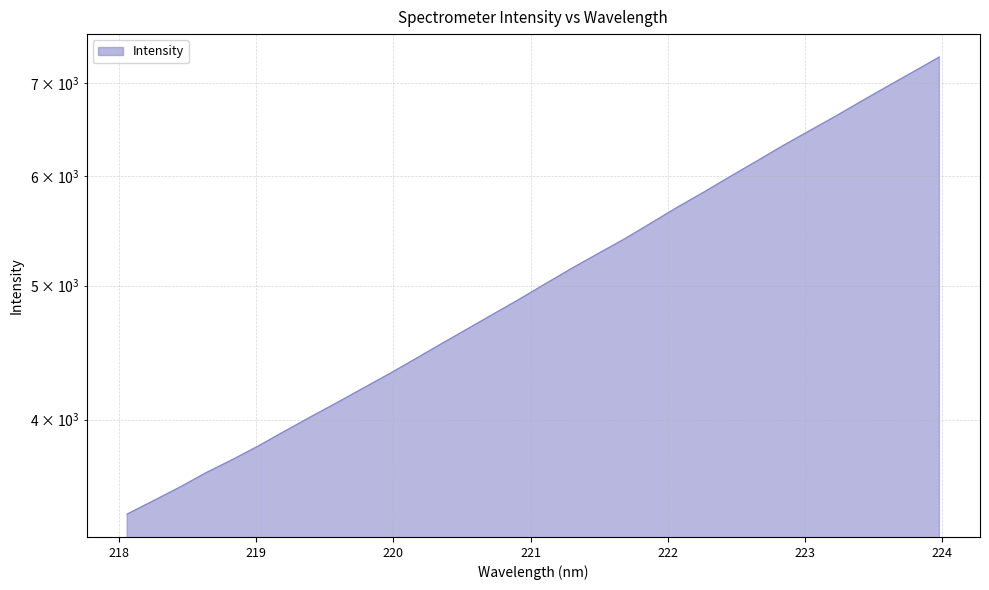

Reading left to right, extract all data points from this chart.

218.0596=3418.2	218.2508=3495.2	218.442=3574.3	218.6332=3661.4	218.8244=3741.8	219.0156=3828.4	219.2067=3923.4	219.3979=4019.0	219.589=4114.9	219.7801=4215.4	219.9712=4317.7	220.1623=4427.1	220.3533=4540.4	220.5444=4655.1	220.7354=4772.7	220.9264=4893.3	221.1174=5021.1	221.3083=5150.7	221.4993=5278.1	221.6902=5407.4	221.8812=5550.2	222.0721=5697.8	222.263=5841.3	222.4538=5993.7	222.6447=6147.9	222.8355=6307.5	223.0264=6463.9	223.2172=6622.7	223.408=6792.4	223.5987=6963.5	223.7895=7135.9	223.9802=7315.1